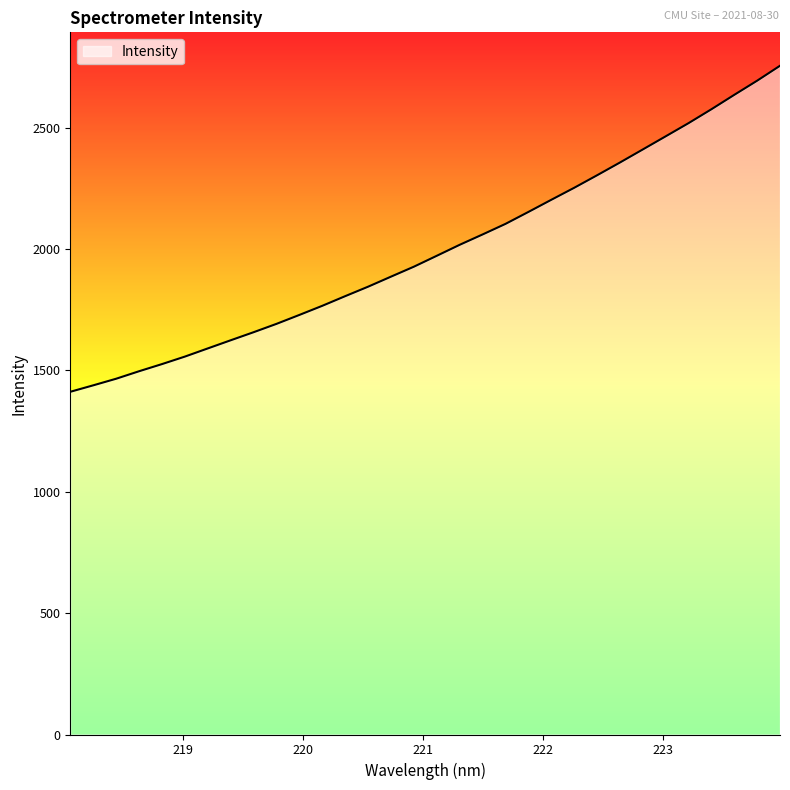

What is the maximum value shown in the chart?

2755.0